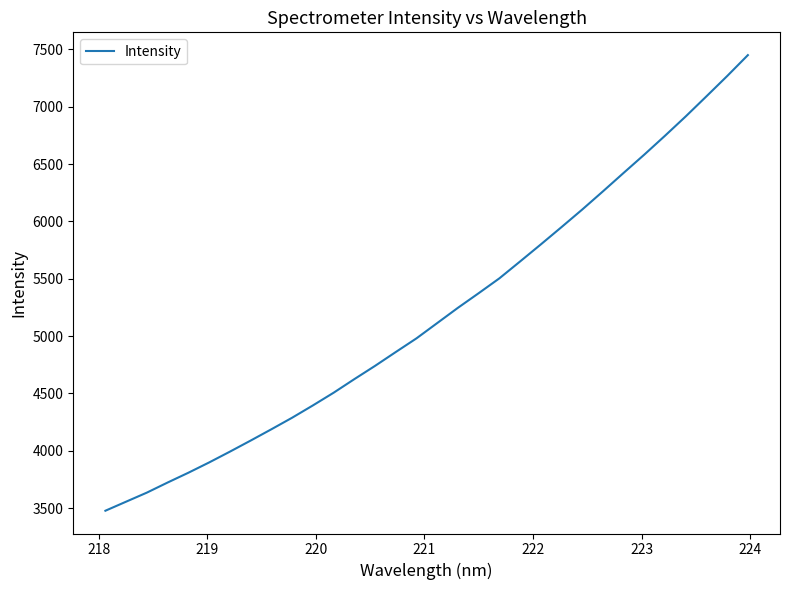

What is the maximum value shown in the chart?

7450.4